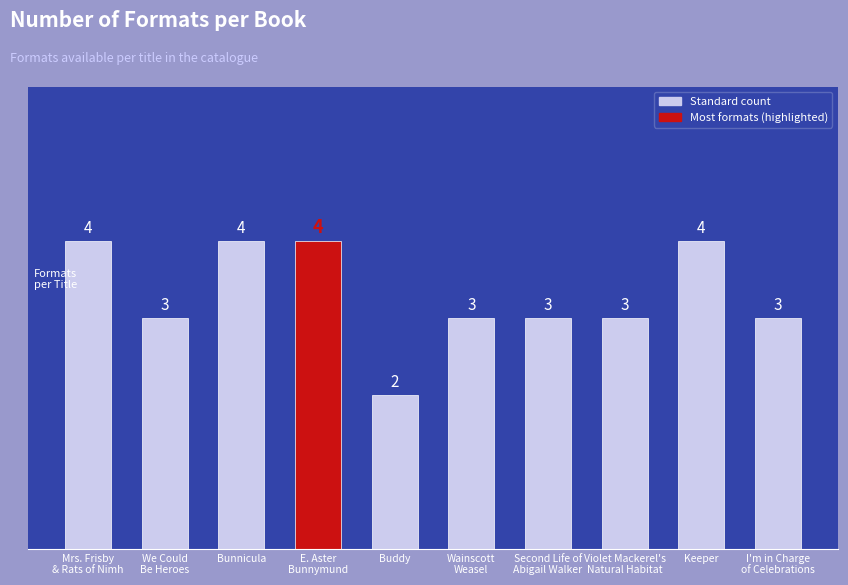

What is the sum of all values?

33